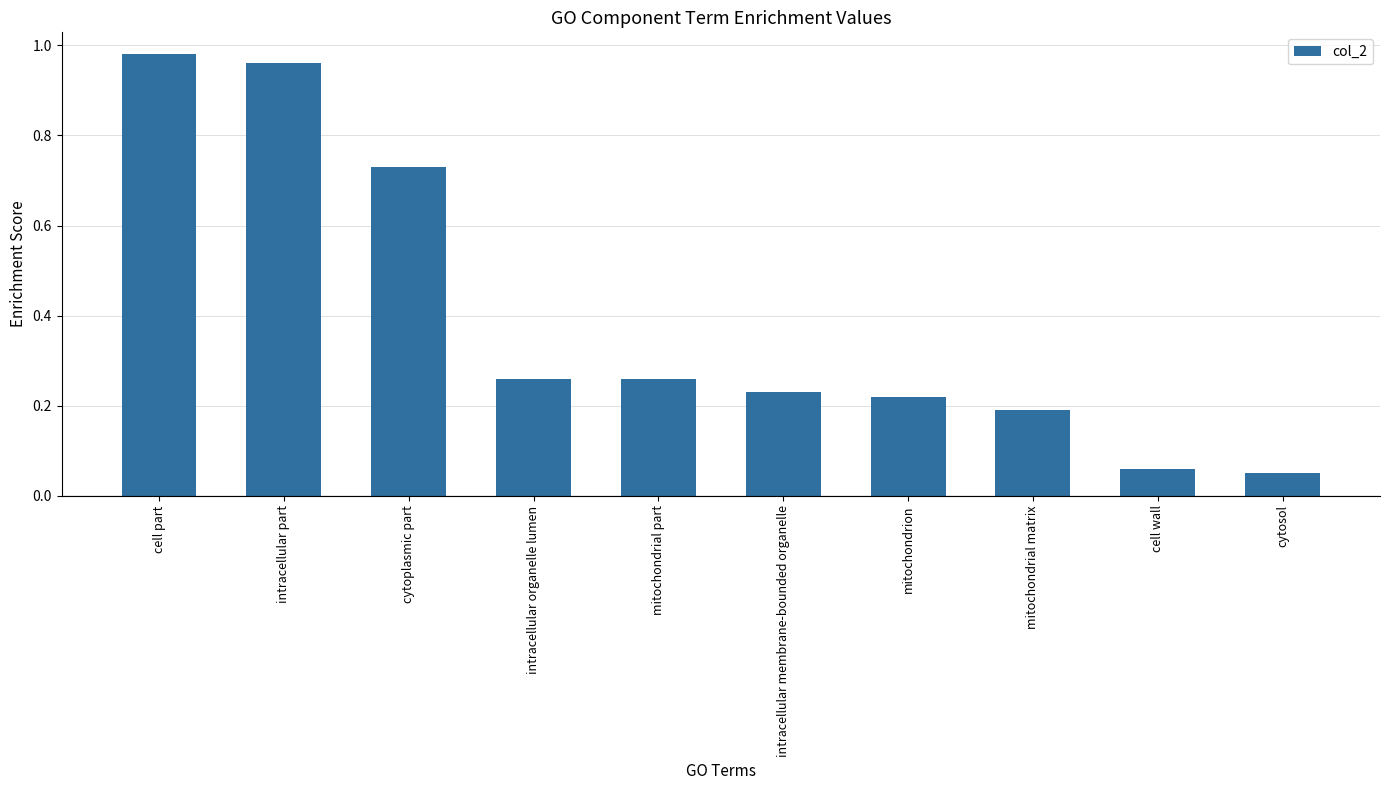

What is the difference between the second highest and second lowest values?

0.9